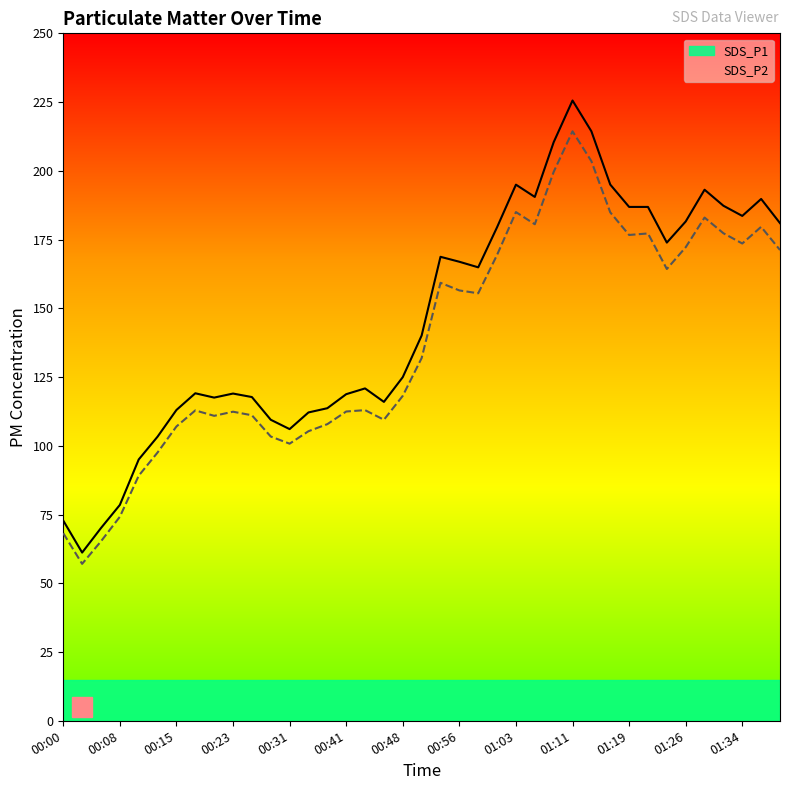

At which category does SDS_P1 reach its first local peak?

00:18